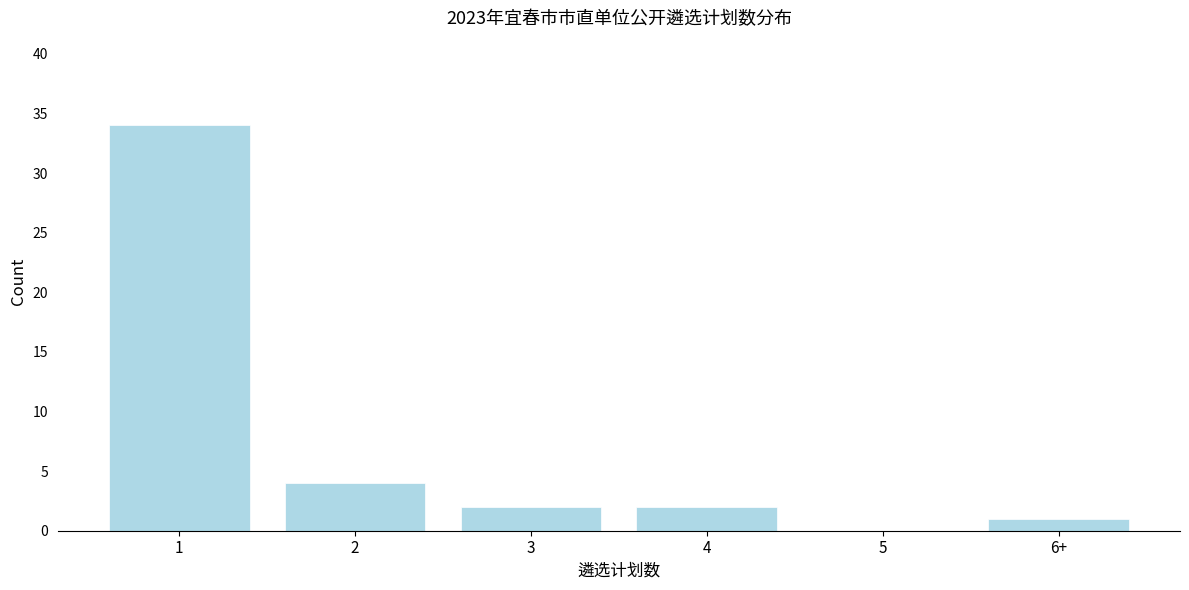

Reading left to right, transcribe all the data shown in this chart.

1=34	2=4	3=2	4=2	5=0	6+=1